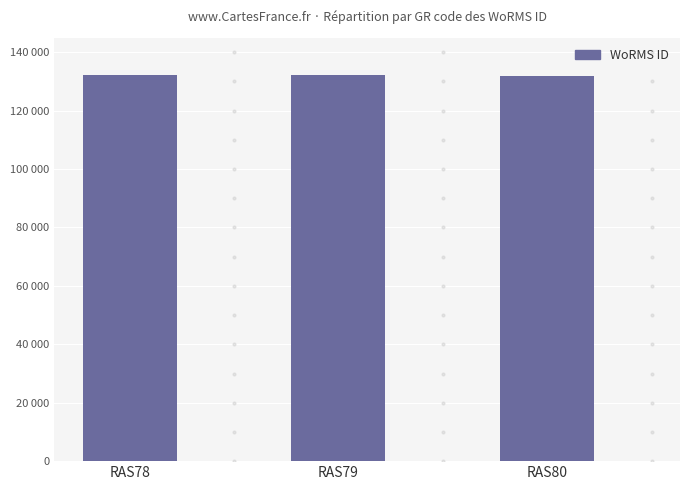

The value at RAS79 is 32540. True or false?

False